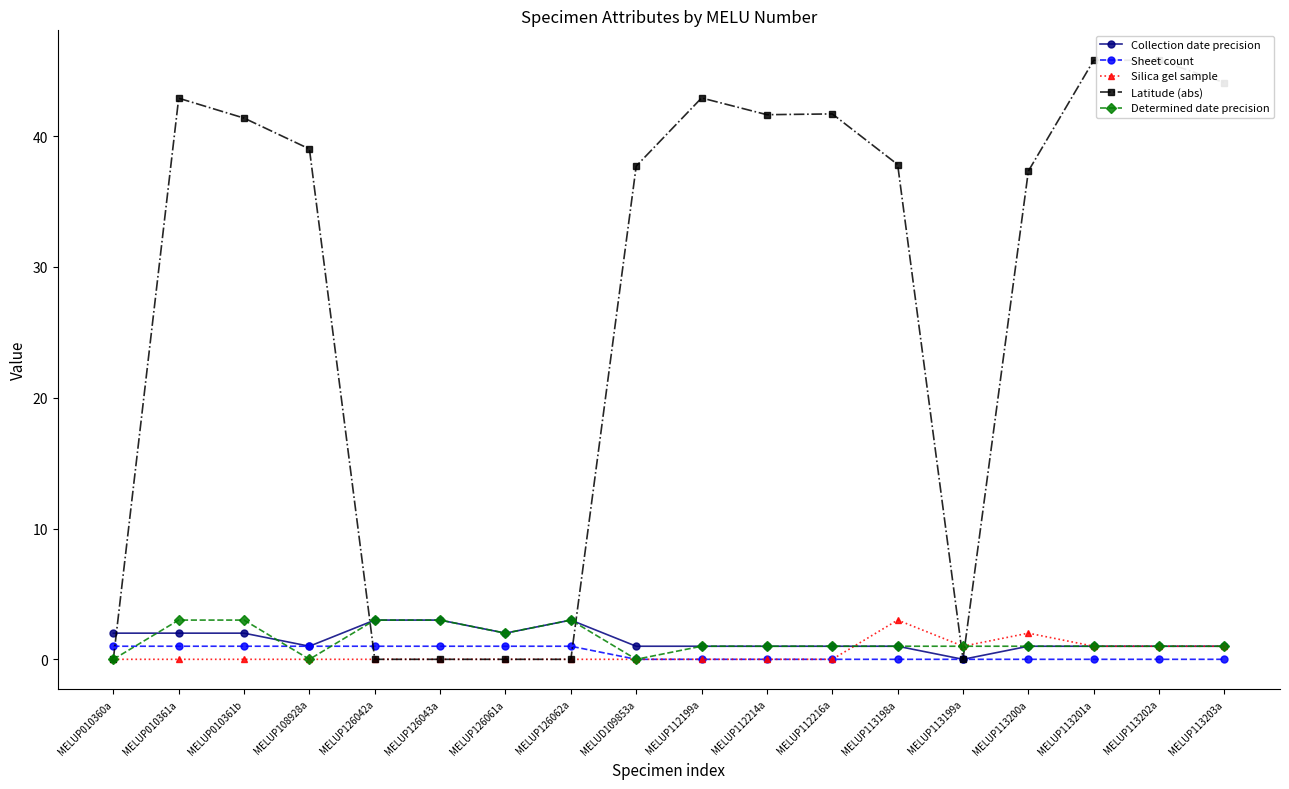

Reading left to right, extract all data points from this chart.

Collection date precision: MELUP010360a=2.0	MELUP010361a=2.0	MELUP010361b=2.0	MELUP108928a=1.0	MELUP126042a=3.0	MELUP126043a=3.0	MELUP126061a=2.0	MELUP126062a=3.0	MELUD109853a=1.0	MELUP112199a=1.0	MELUP112214a=1.0	MELUP112216a=1.0	MELUP113198a=1.0	MELUP113199a=0.0	MELUP113200a=1.0	MELUP113201a=1.0	MELUP113202a=1.0	MELUP113203a=1.0
Sheet count: MELUP010360a=1.0	MELUP010361a=1.0	MELUP010361b=1.0	MELUP108928a=1.0	MELUP126042a=1.0	MELUP126043a=1.0	MELUP126061a=1.0	MELUP126062a=1.0	MELUD109853a=0.0	MELUP112199a=0.0	MELUP112214a=0.0	MELUP112216a=0.0	MELUP113198a=0.0	MELUP113199a=0.0	MELUP113200a=0.0	MELUP113201a=0.0	MELUP113202a=0.0	MELUP113203a=0.0
Silica gel sample: MELUP010360a=0.0	MELUP010361a=0.0	MELUP010361b=0.0	MELUP108928a=0.0	MELUP126042a=0.0	MELUP126043a=0.0	MELUP126061a=0.0	MELUP126062a=0.0	MELUD109853a=0.0	MELUP112199a=0.0	MELUP112214a=0.0	MELUP112216a=0.0	MELUP113198a=3.0	MELUP113199a=1.0	MELUP113200a=2.0	MELUP113201a=1.0	MELUP113202a=1.0	MELUP113203a=1.0
Latitude (abs): MELUP010360a=0.0	MELUP010361a=42.9	MELUP010361b=41.4	MELUP108928a=39.0	MELUP126042a=0.0	MELUP126043a=0.0	MELUP126061a=0.0	MELUP126062a=0.0	MELUD109853a=37.7	MELUP112199a=42.9	MELUP112214a=41.6	MELUP112216a=41.7	MELUP113198a=37.8	MELUP113199a=0.0	MELUP113200a=37.3	MELUP113201a=45.8	MELUP113202a=45.8	MELUP113203a=44.1
Determined date precision: MELUP010360a=0.0	MELUP010361a=3.0	MELUP010361b=3.0	MELUP108928a=0.0	MELUP126042a=3.0	MELUP126043a=3.0	MELUP126061a=2.0	MELUP126062a=3.0	MELUD109853a=0.0	MELUP112199a=1.0	MELUP112214a=1.0	MELUP112216a=1.0	MELUP113198a=1.0	MELUP113199a=1.0	MELUP113200a=1.0	MELUP113201a=1.0	MELUP113202a=1.0	MELUP113203a=1.0